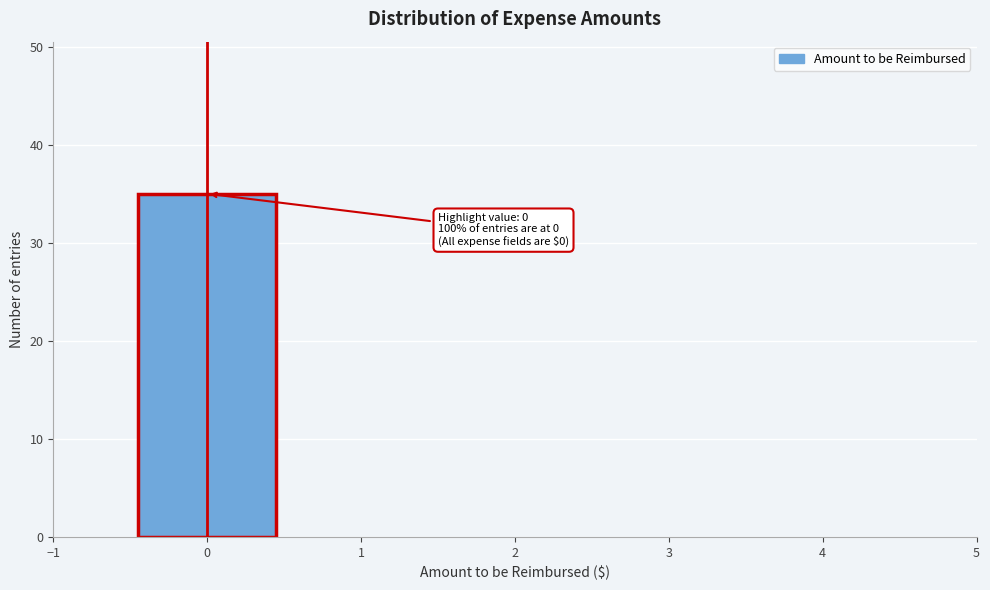

Over which range of the x-axis is the bar tallest?

-0.5 to 0.5